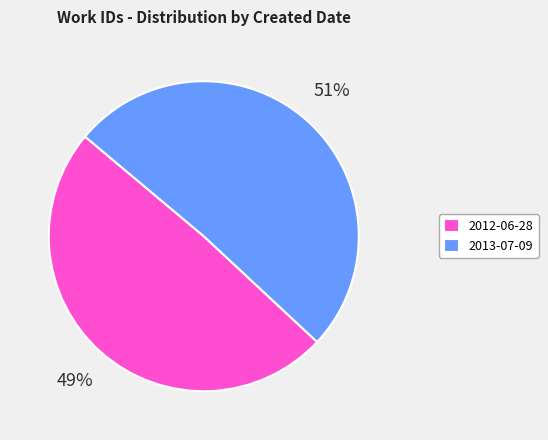

How many slices are in this pie chart?

2